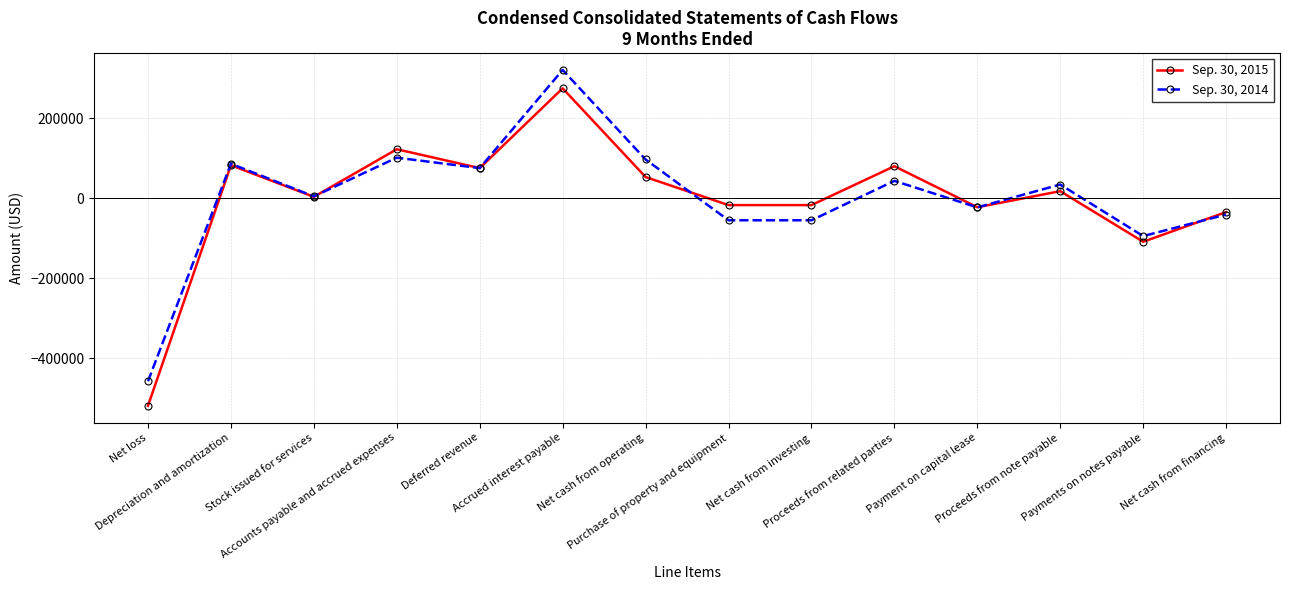

What is the maximum value shown in the chart?

320560